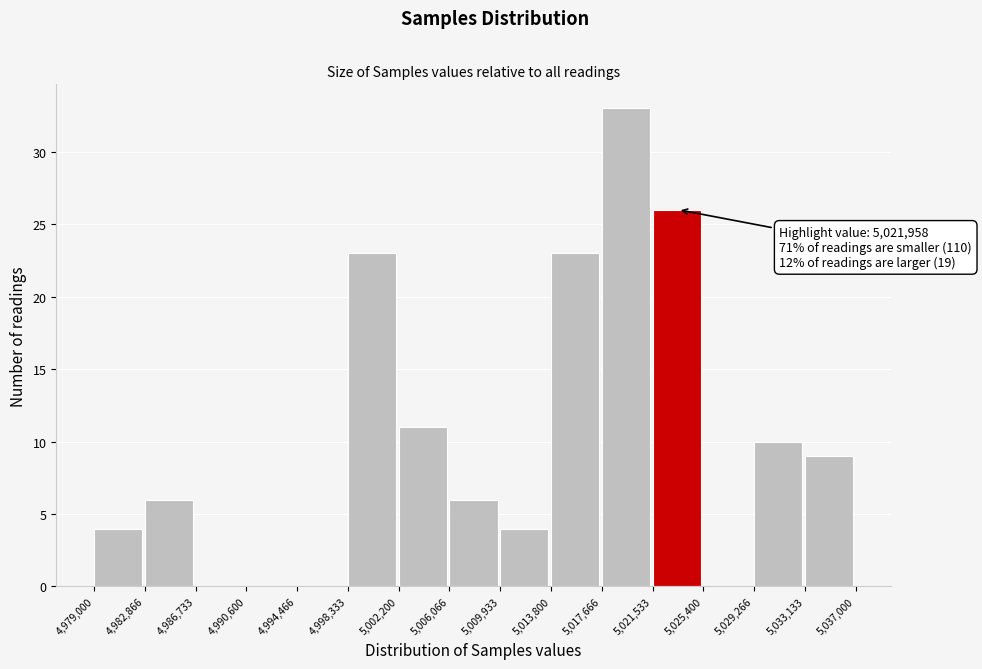

Over which range of the x-axis is the bar tallest?

5,017,666 to 5,021,533